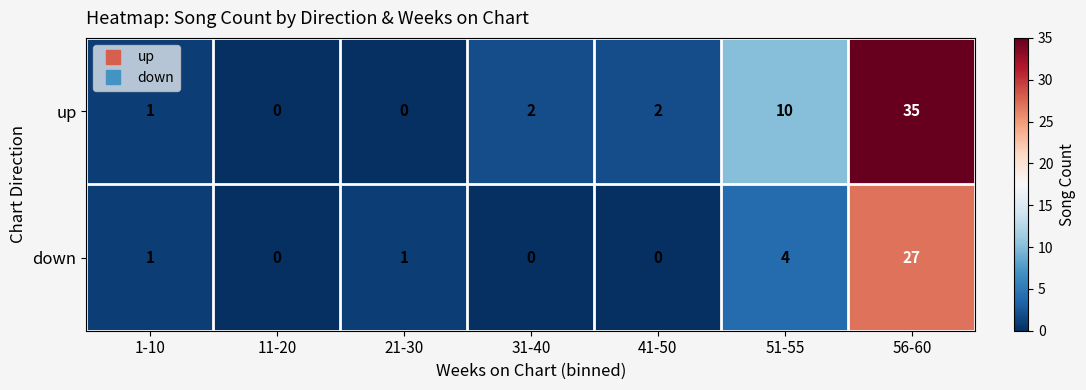

Reading left to right, list all the values displayed in this chart.

up: 1	0	0	2	2	10	35
down: 1	0	1	0	0	4	27